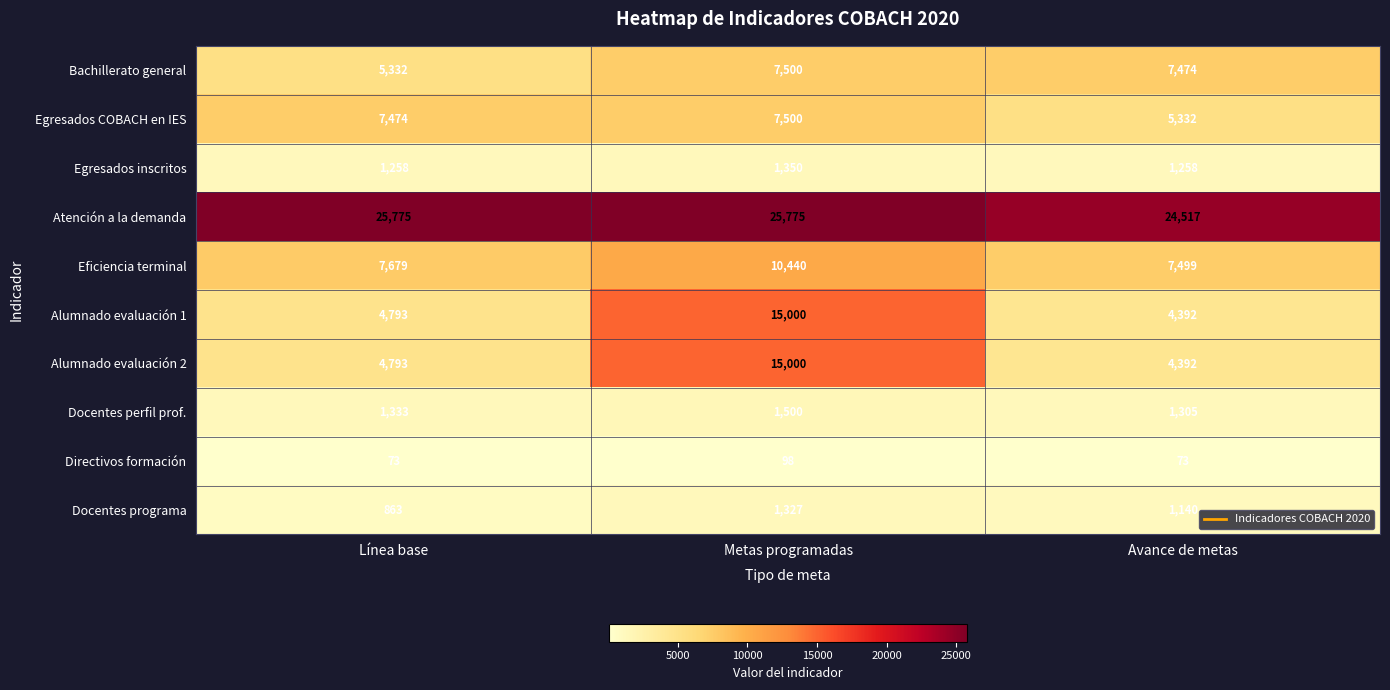

What is the maximum value for Egresados COBACH en IES?

7500